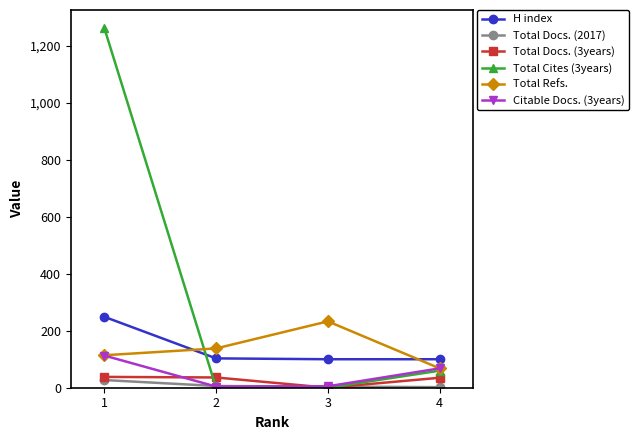

What is the greatest value displayed?

1263